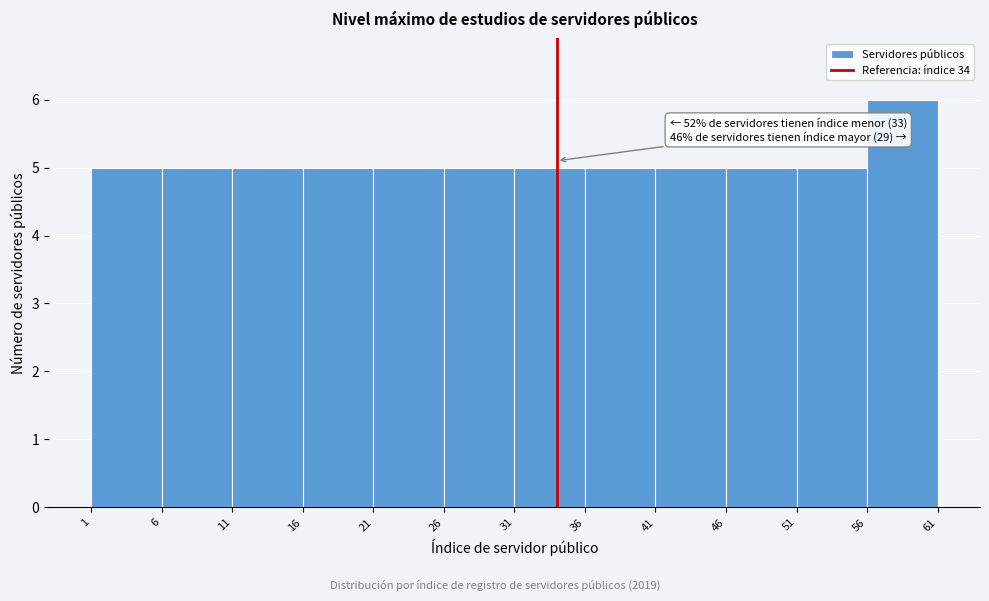

Over which range of the x-axis is the bar tallest?

56 to 61